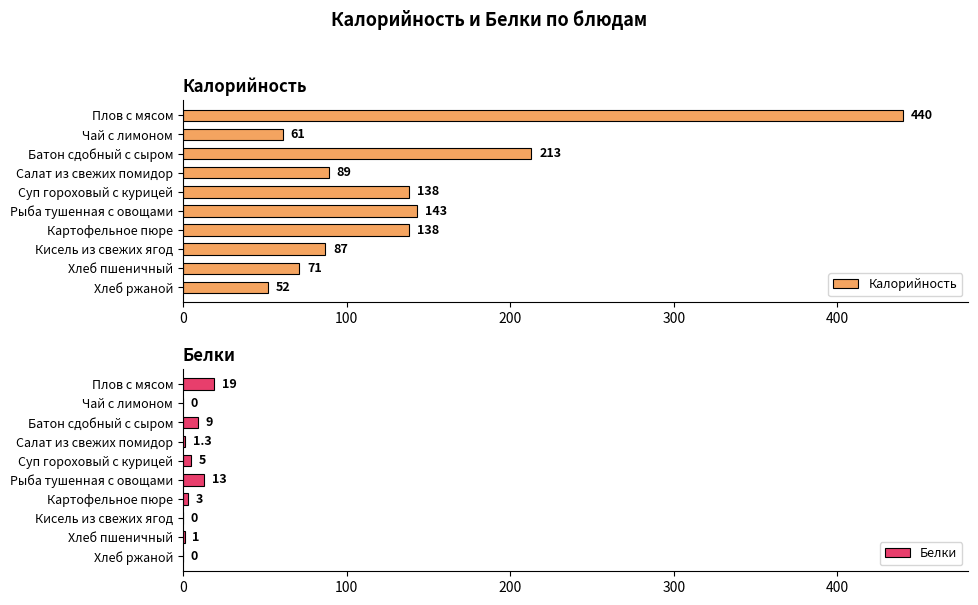

Are the bars grouped side by side (vs. stacked)?

Yes